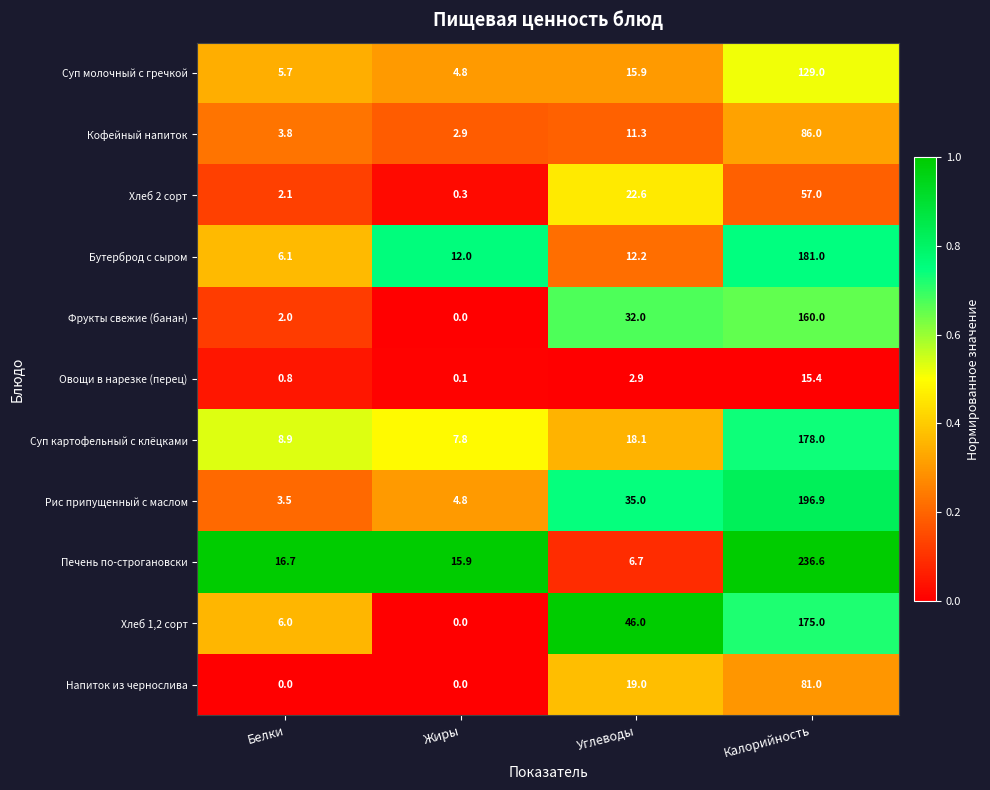

Where does the Суп картофельный с клёцками series first go above 18?

Углеводы